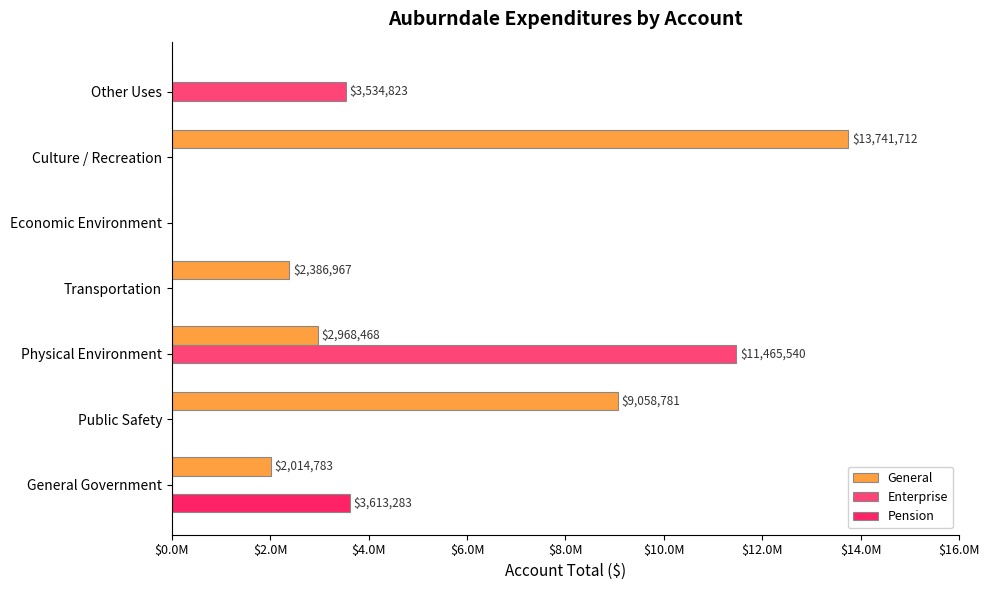

List the series in order of their overall mean, highest first.

General, Enterprise, Pension